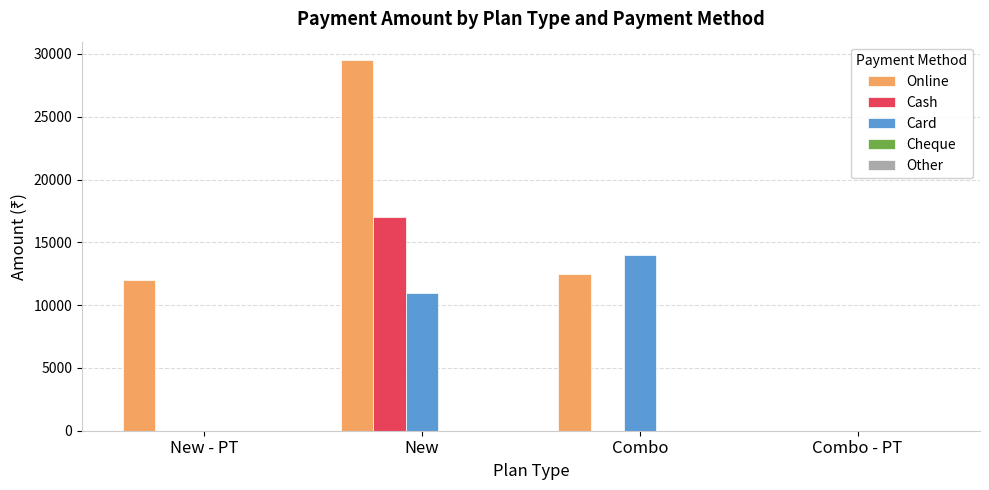

What value does the Card series have at New?

11000